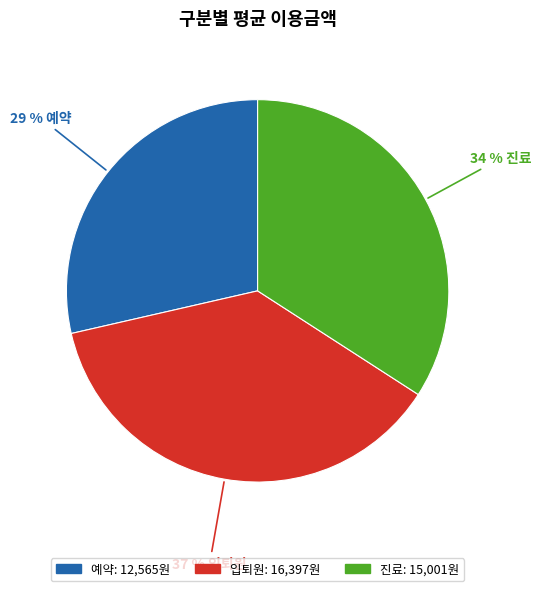

To the nearest percent, what is the difference between the 진료 and 입퇴원 slice percentages?

3%